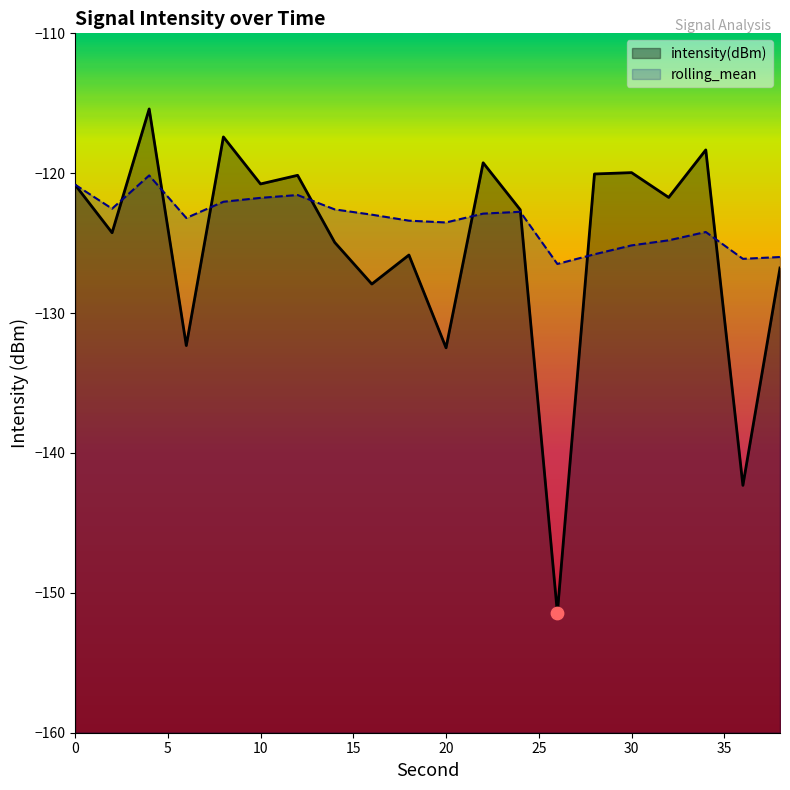

At which category is the sum across all series the highest?

4